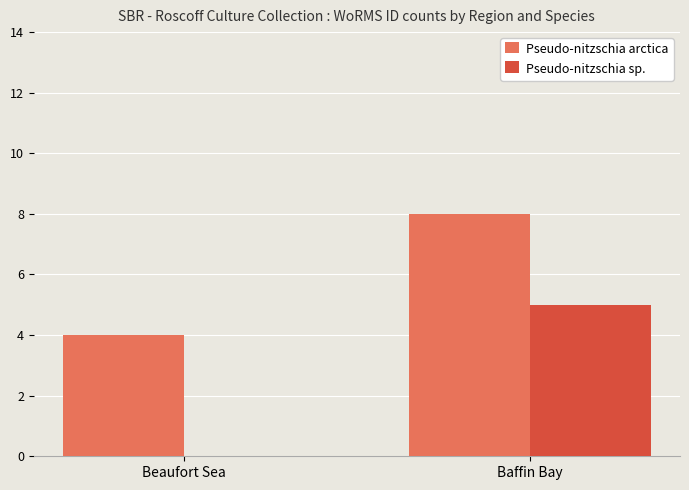

Reading right to left, list all the values displayed in this chart.

Pseudo-nitzschia arctica: 8	4
Pseudo-nitzschia sp.: 5	0